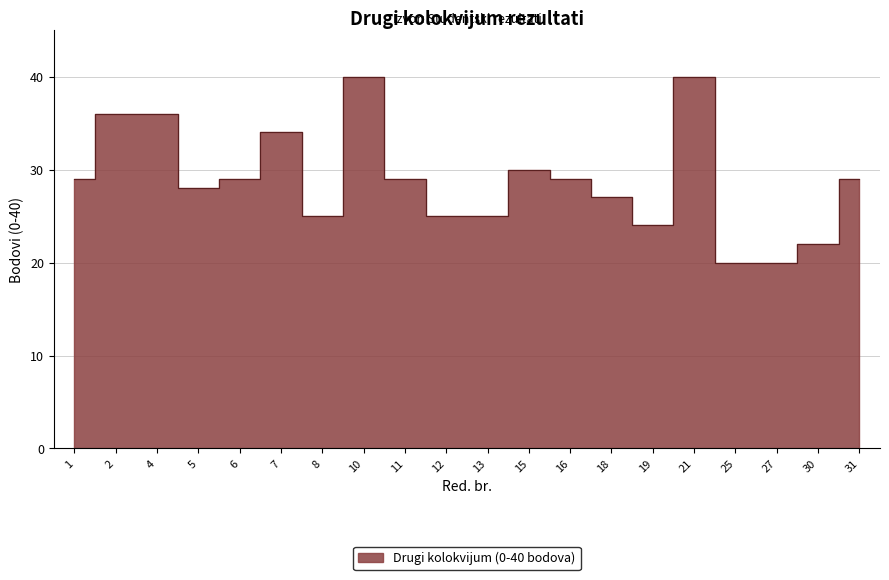

List the labels in order of value, largest first.

10, 21, 2, 4, 7, 15, 1, 6, 11, 16, 31, 5, 18, 8, 12, 13, 19, 30, 25, 27